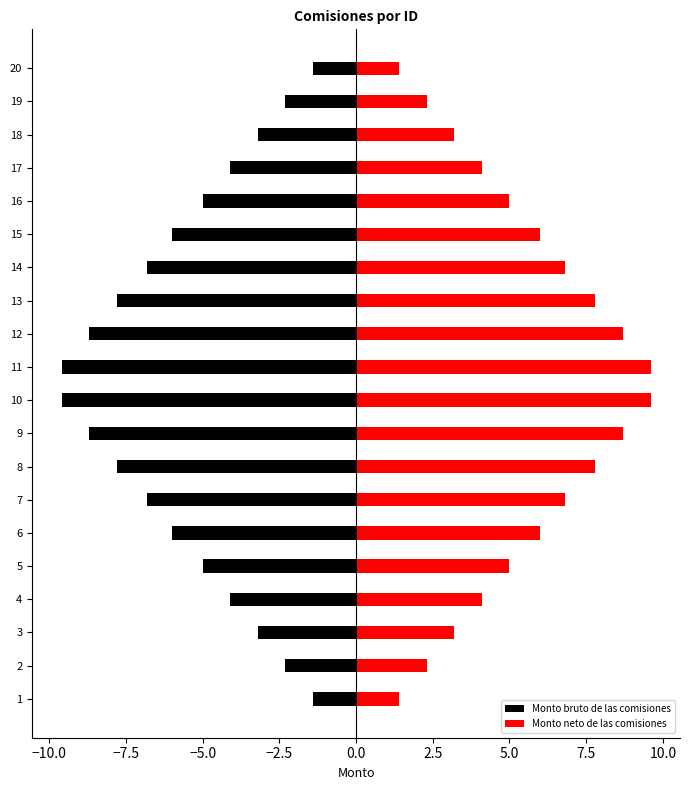

Which series has the largest total across all categories?

Monto neto de las comisiones